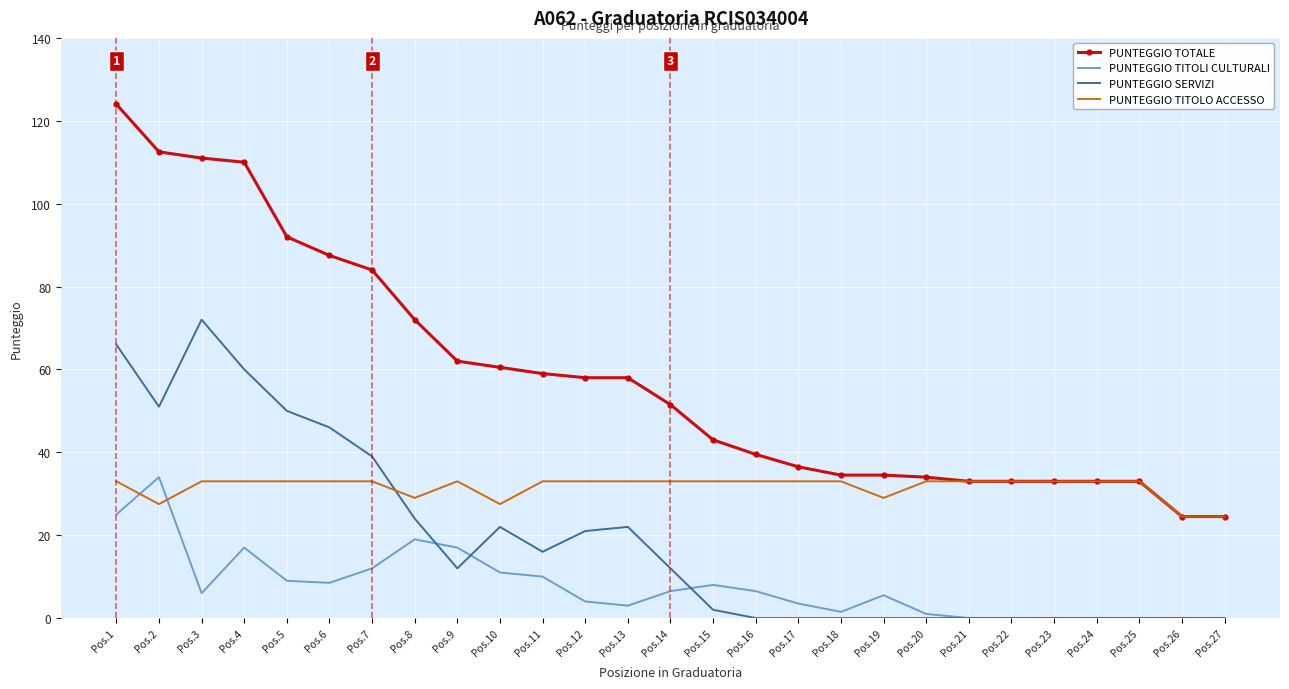

At which category is the sum across all series the highest?

Pos.1